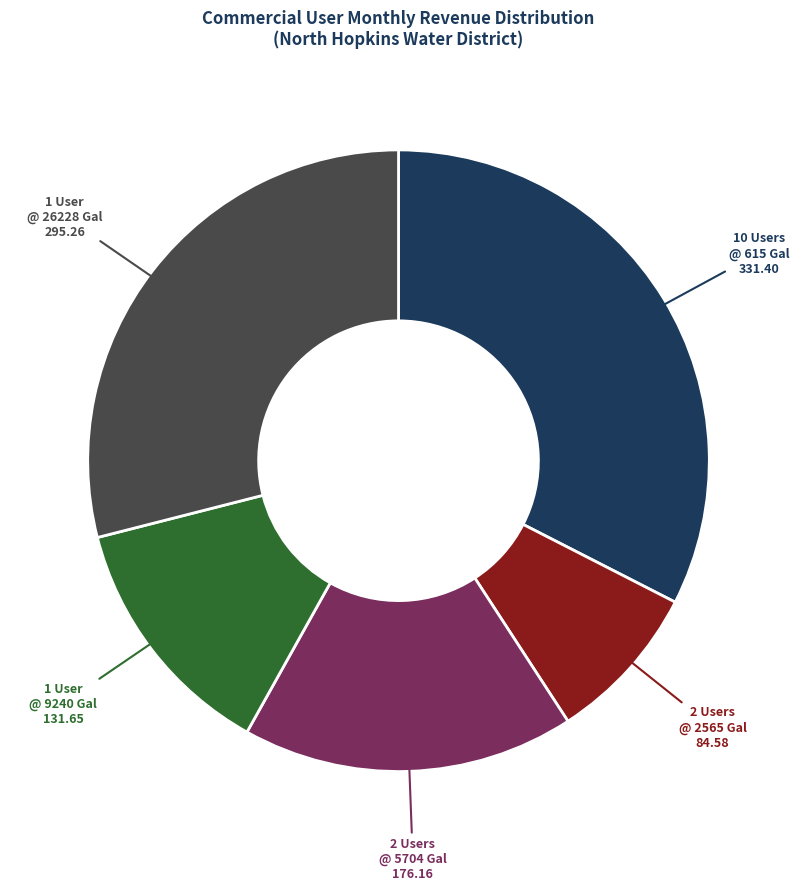

Is there a majority slice in this chart?

No